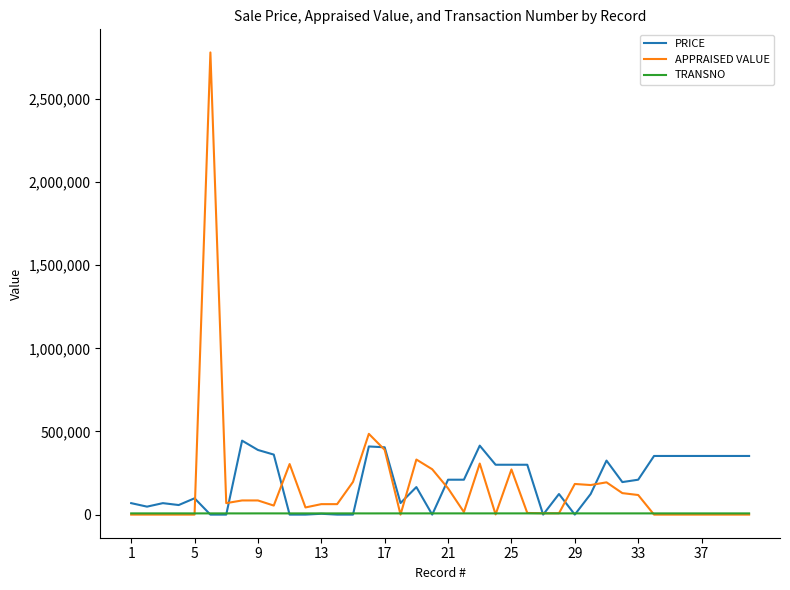

True or false: APPRAISED VALUE and PRICE cross at least once.

True